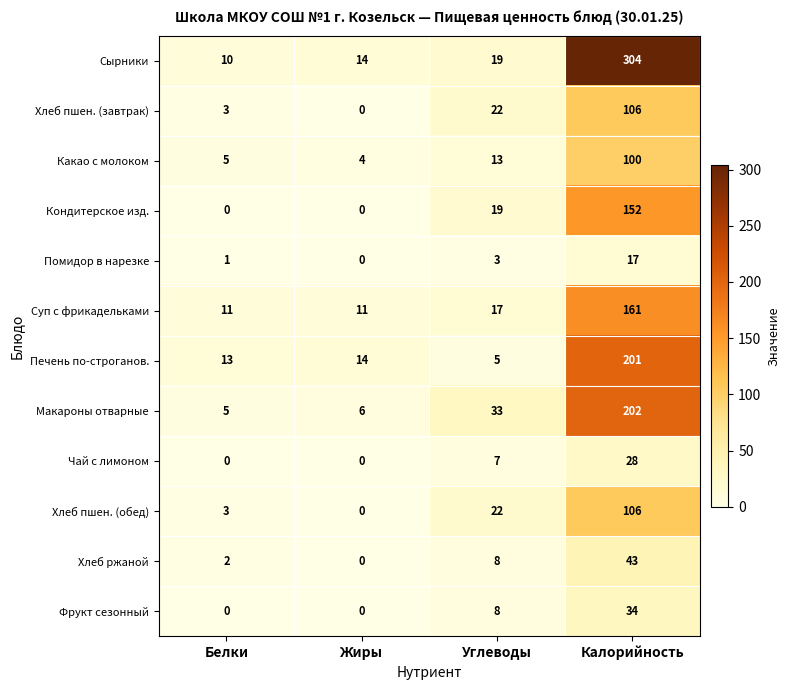

True or false: Фрукт сезонный has a value of 13 at Жиры.

False